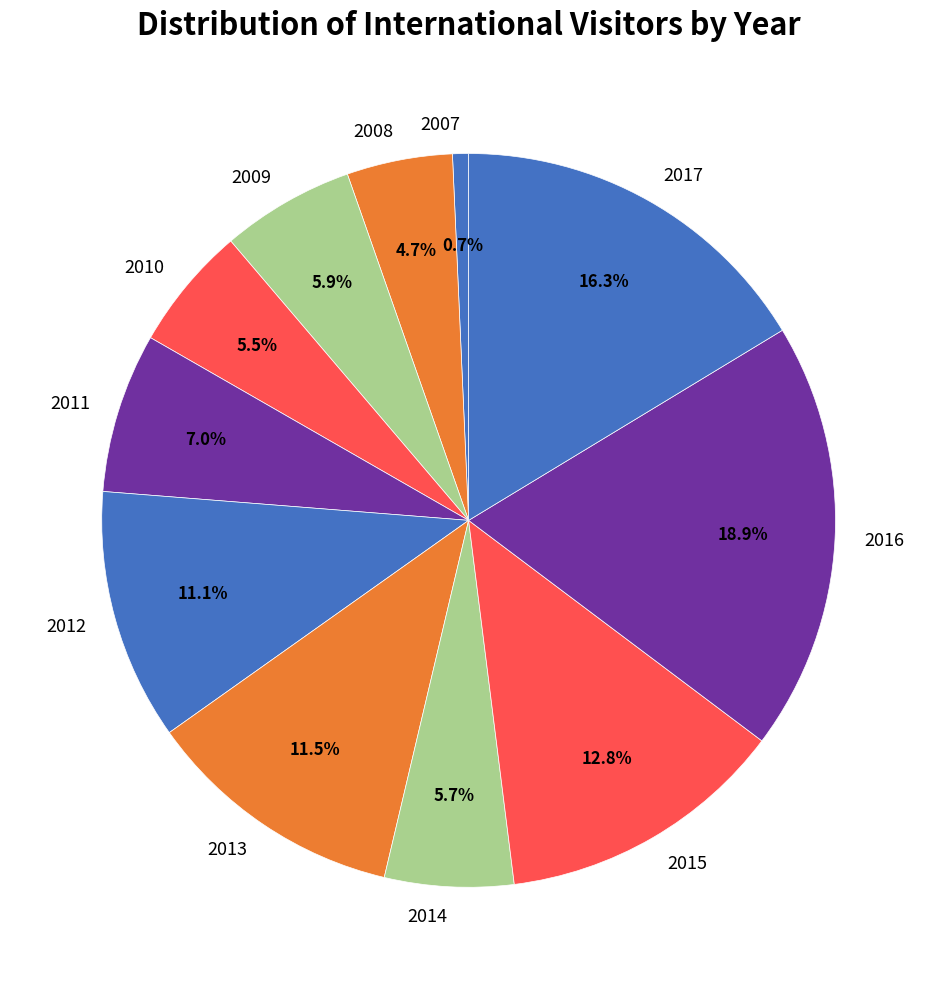

What percentage is NOT represented by 2013?

88.5%